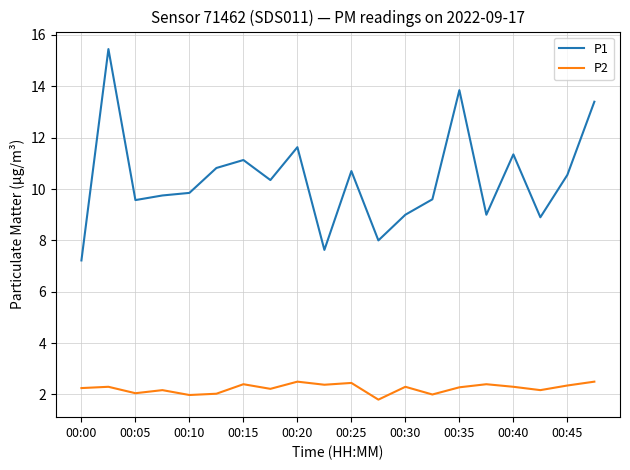

Which series has the widest spread of values?

P1